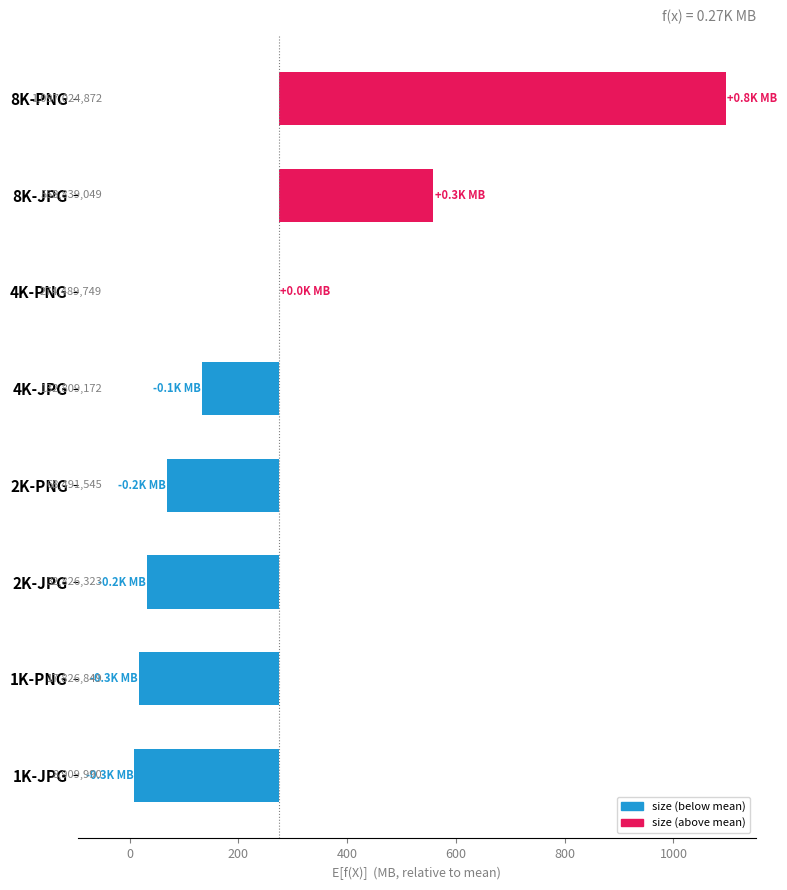

True or false: the data shows -141.1 at 4K-JPG.

True